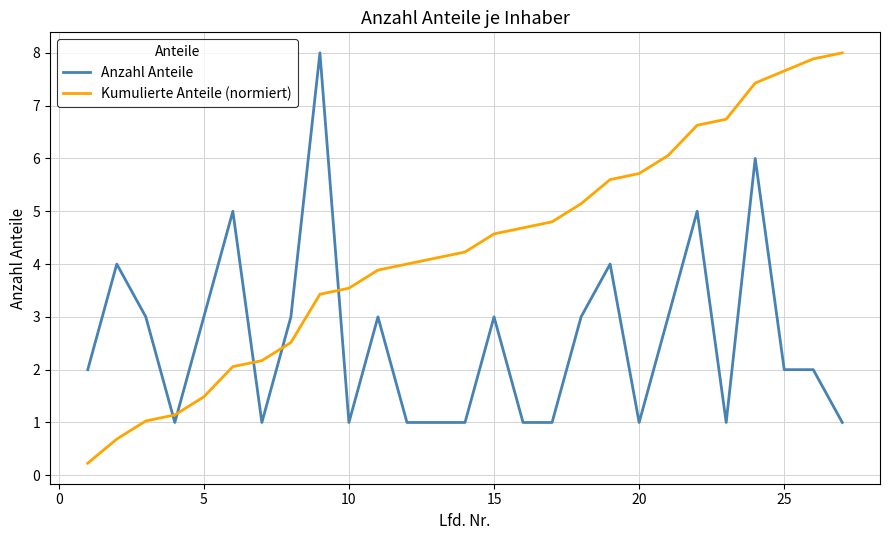

What is the difference between the maximum and second lowest values in the Anzahl Anteile series?

7.0